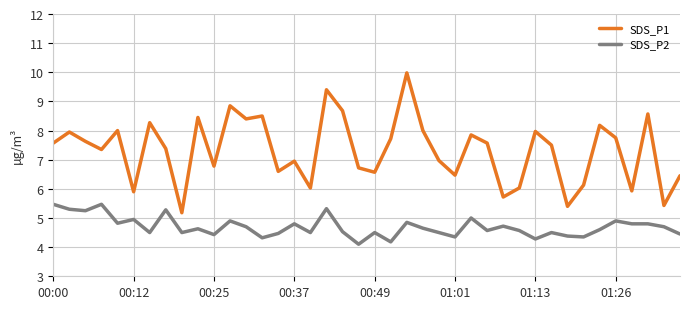

Which series has the largest total across all categories?

SDS_P1